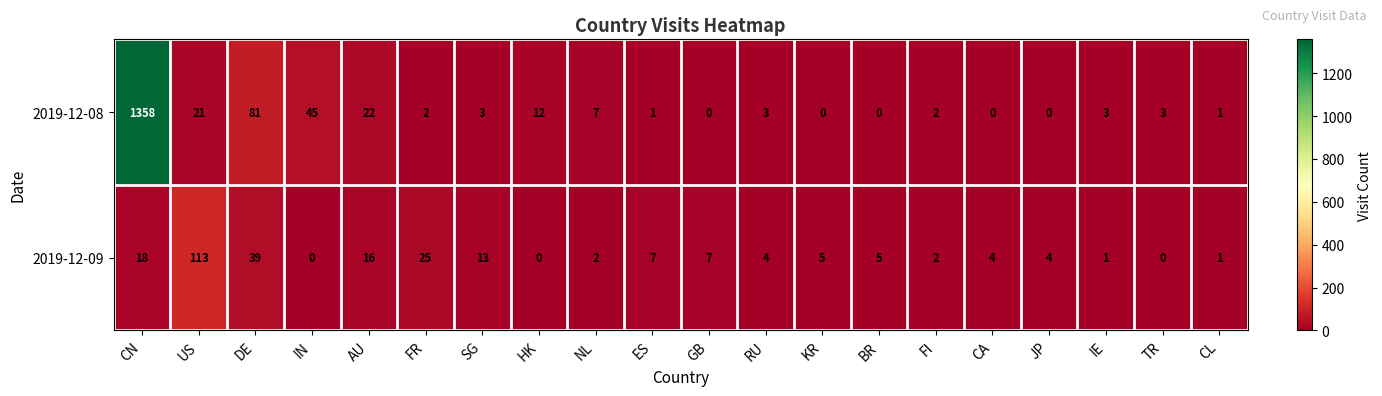

The value of 2019-12-09 at GB is 7. True or false?

True